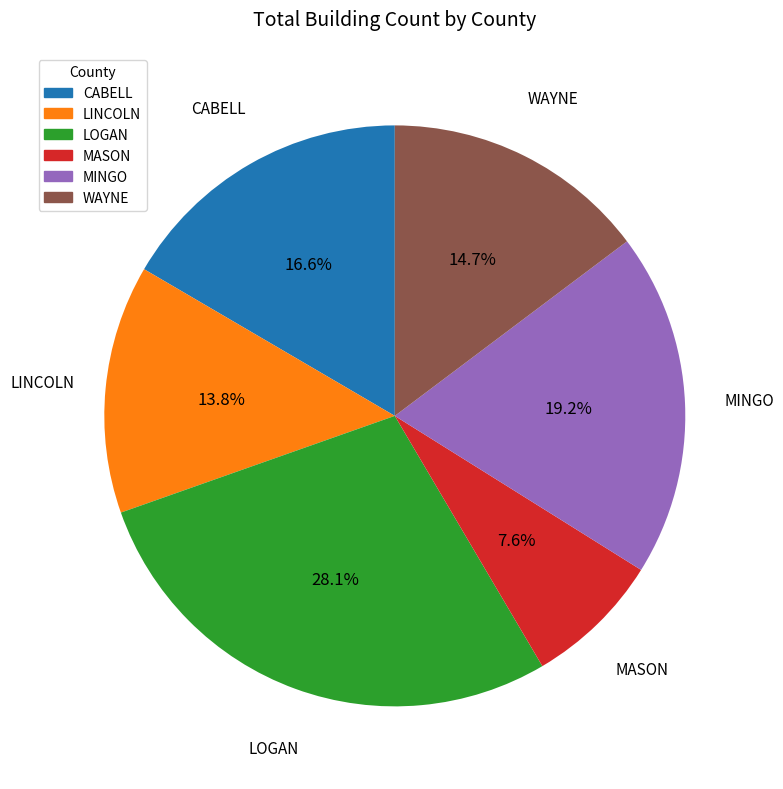

Count the number of slices in the pie.

6